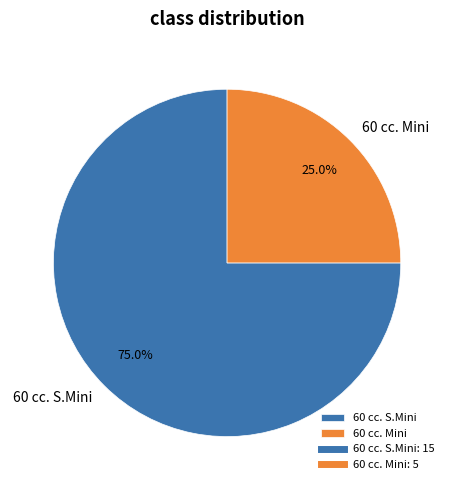

What is the ratio of the value at 60 cc. Mini to the value at 60 cc. S.Mini?

0.3